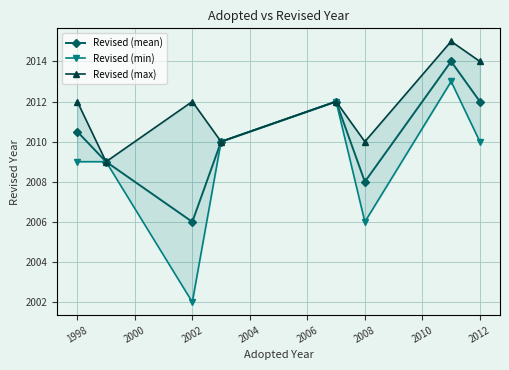

What is the highest value of the Revised (max) series?

2015.0